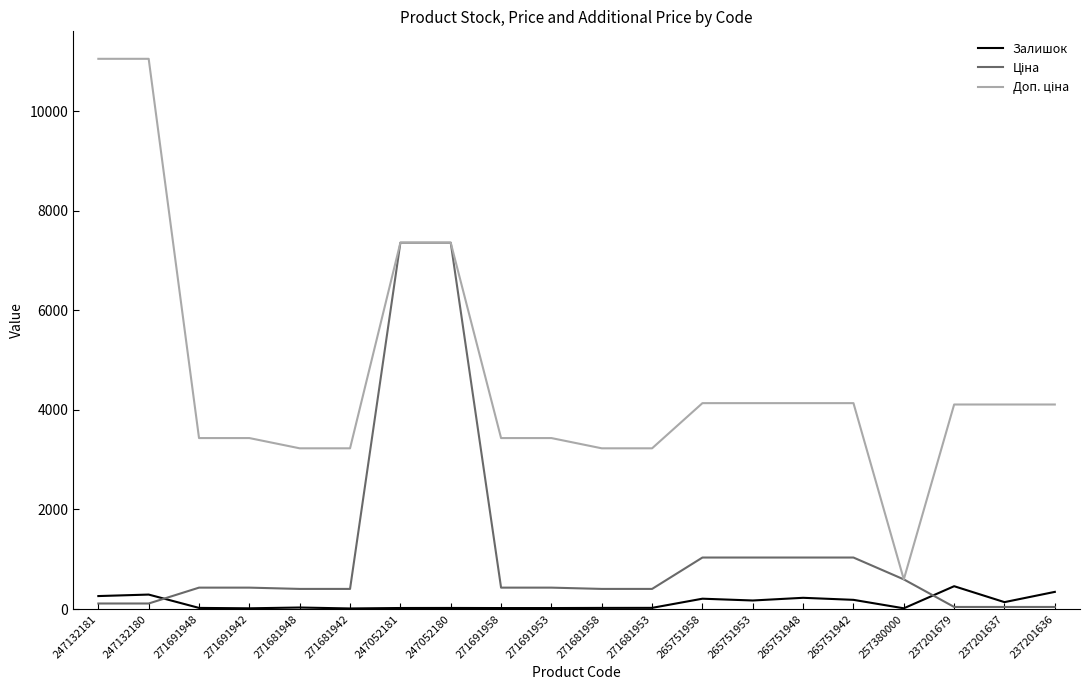

Is this an area chart (filled region under the line)?

No